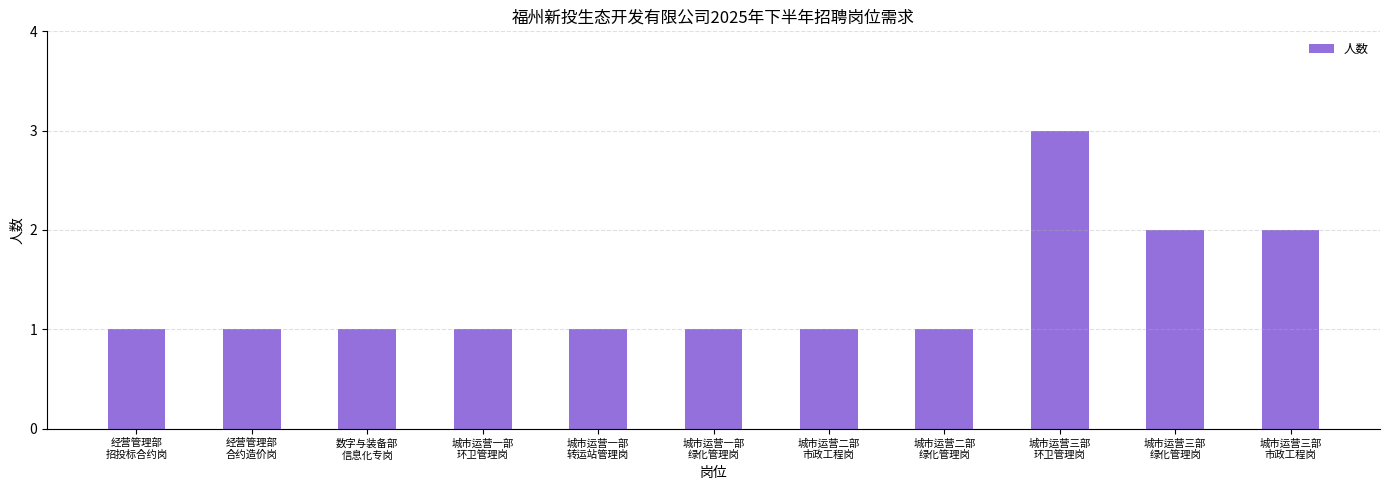

What is the value of the 7th bar from the left?

1